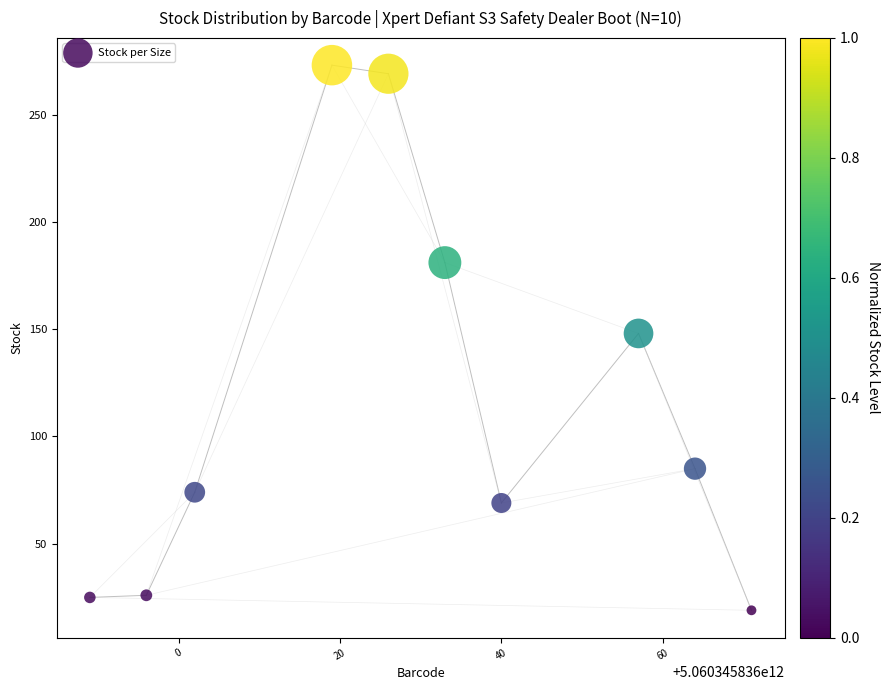

What is the range of X values (max minus min)?

82